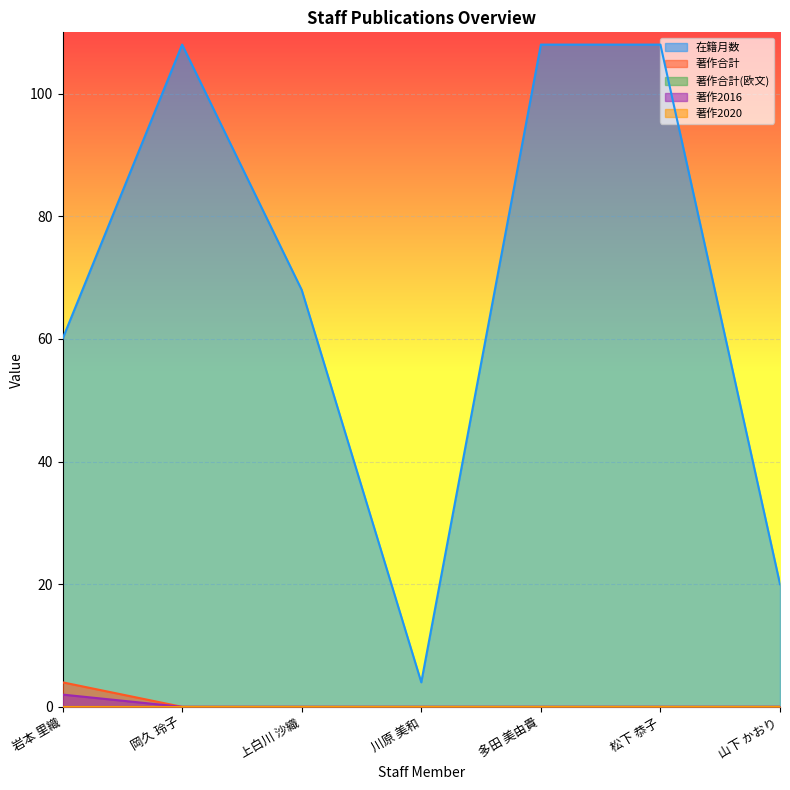

What is the sum of all 著作合計 values?

4